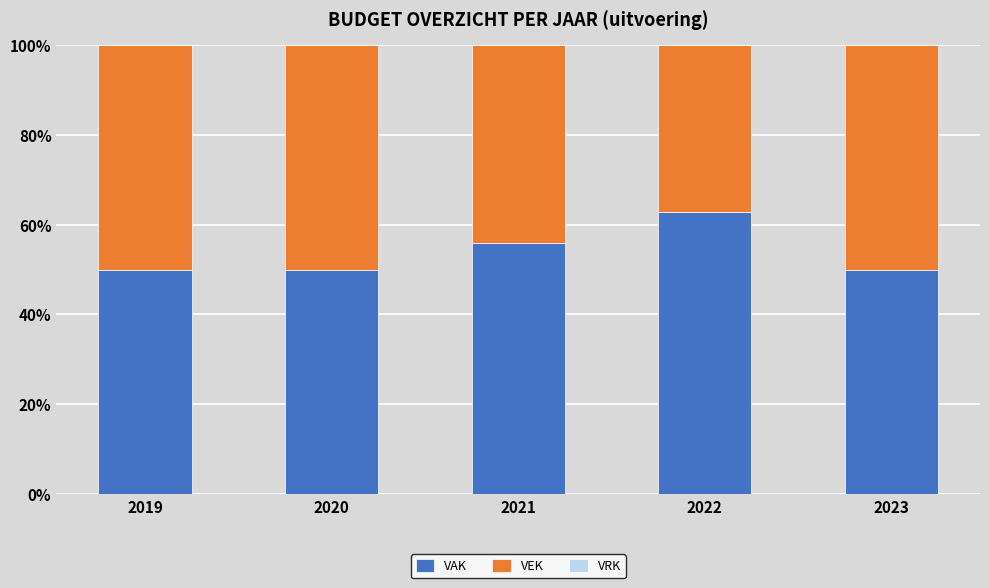

True or false: VAK has a value of 22.2 at 2023.

False